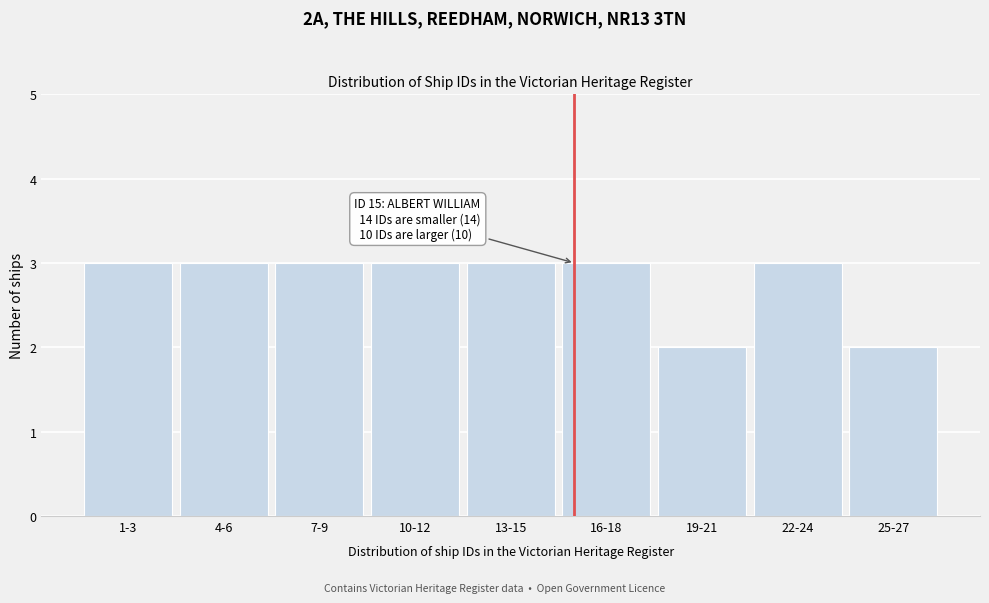

Reading left to right, what are all the values shown in this chart?

3	3	3	3	3	3	2	3	2